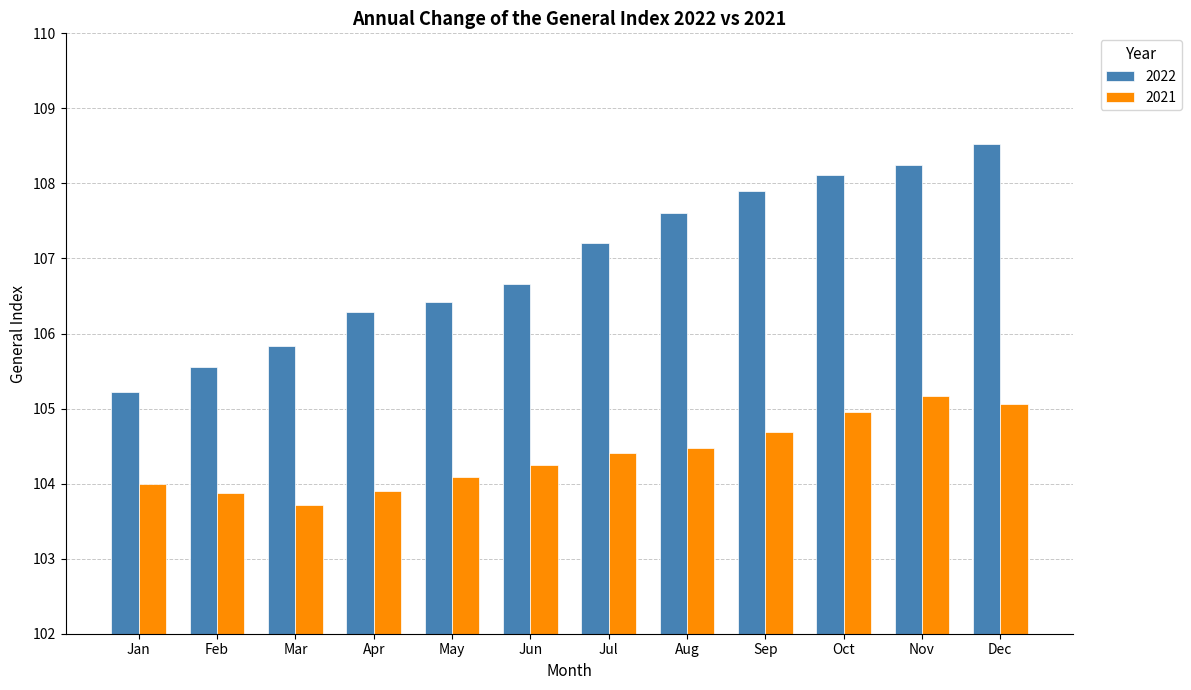

True or false: 2022 has a value of 162.6 at Jul.

False